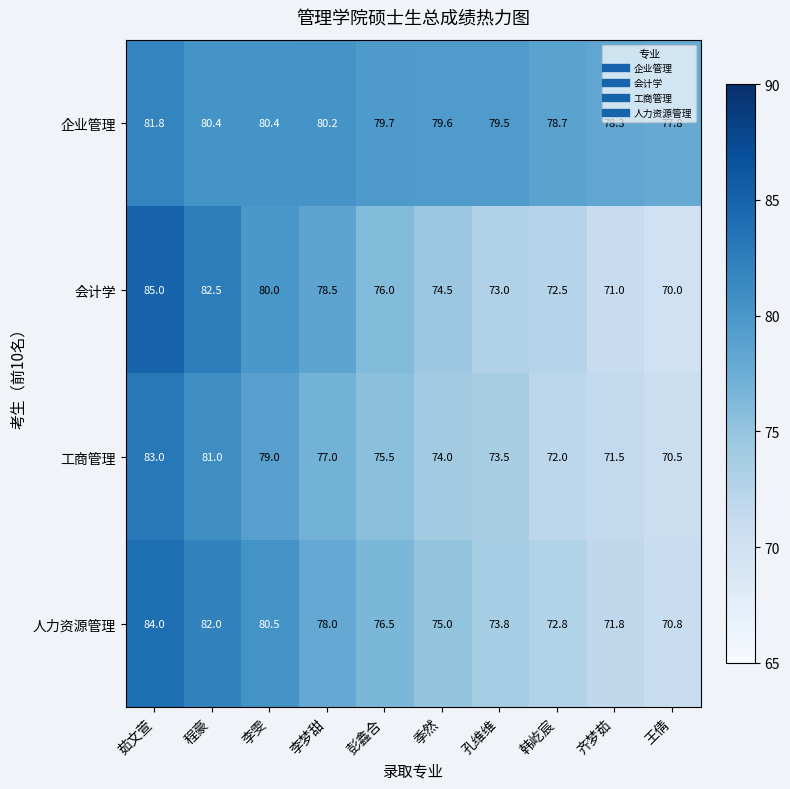

What value does the 工商管理 series have at 王倩?

70.5